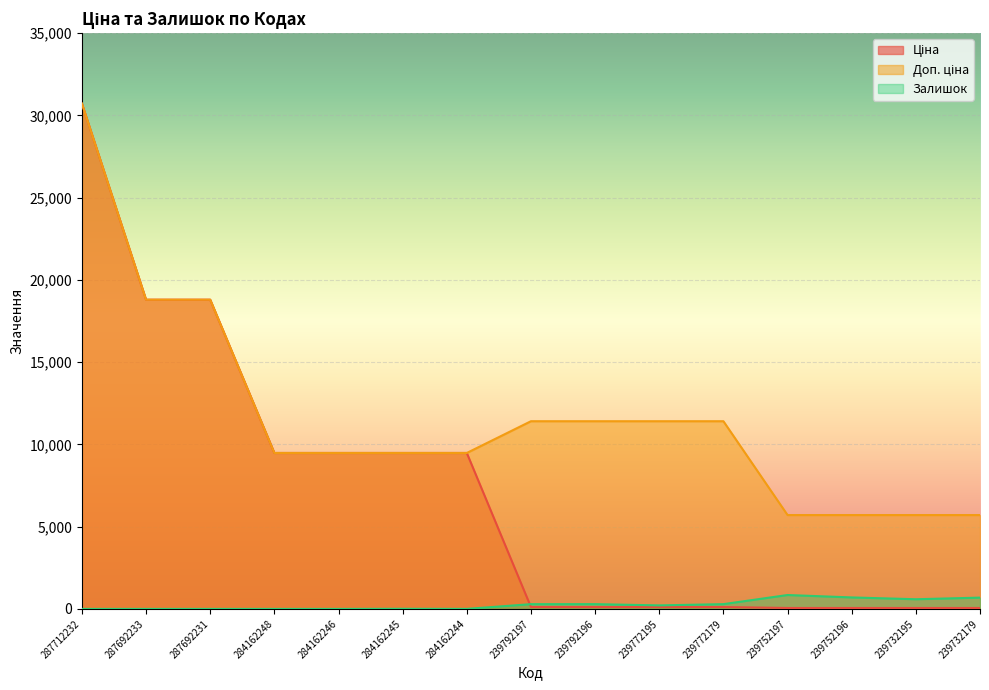

At which category is the sum across all series the highest?

287712232